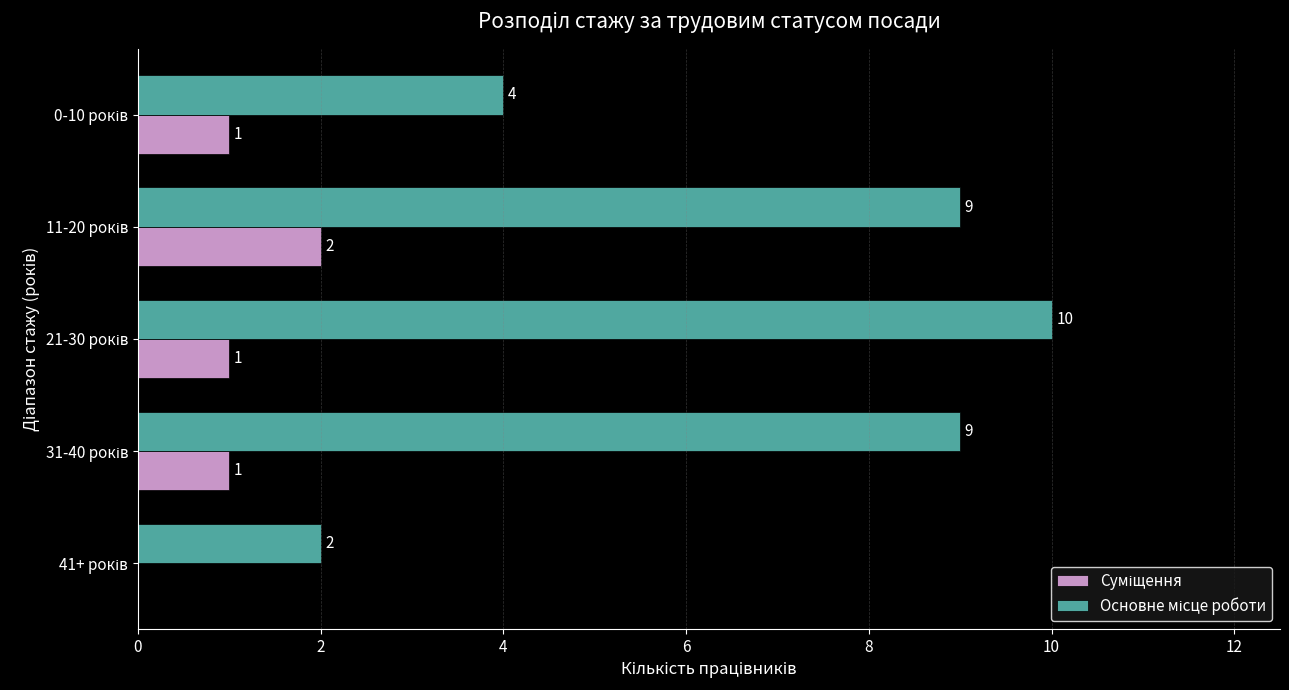

Reading left to right, list all the values displayed in this chart.

Суміщення: 1	2	1	1	0
Основне місце роботи: 4	9	10	9	2